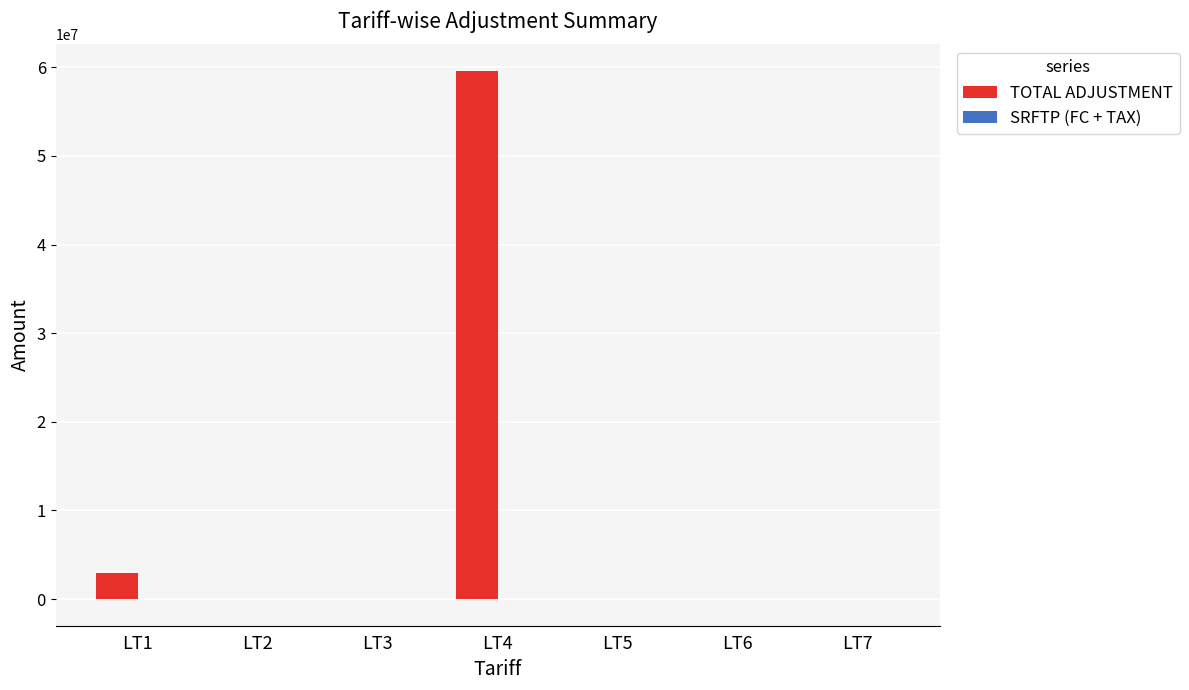

At which label is TOTAL ADJUSTMENT closest to 29798770?

LT1